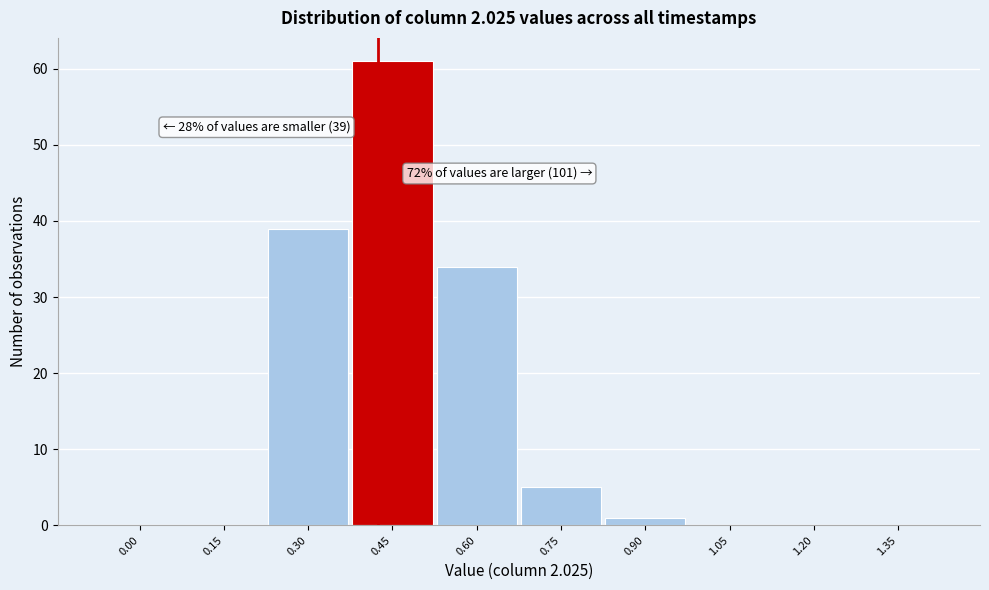

Reading right to left, extract all data points from this chart.

1.35=0	1.20=0	1.05=0	0.90=1	0.75=5	0.60=34	0.45=61	0.30=39	0.15=0	0.00=0